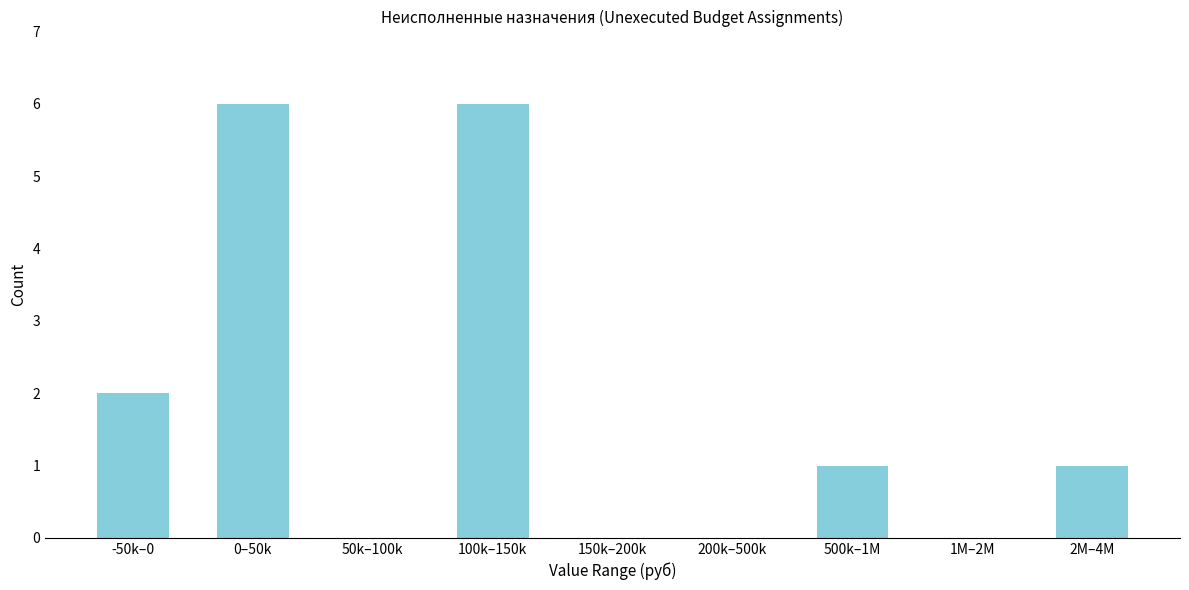

Reading left to right, extract all data points from this chart.

-50k–0=2	0–50k=6	50k–100k=0	100k–150k=6	150k–200k=0	200k–500k=0	500k–1M=1	1M–2M=0	2M–4M=1